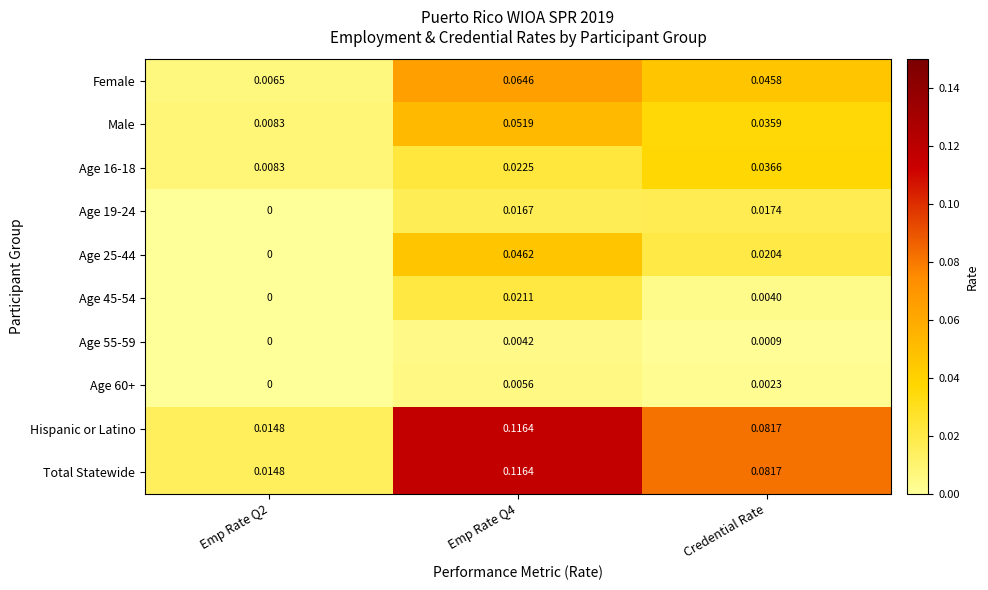

Is the value of Female at Emp Rate Q4 greater than the value of Age 45-54 at Credential Rate?

Yes